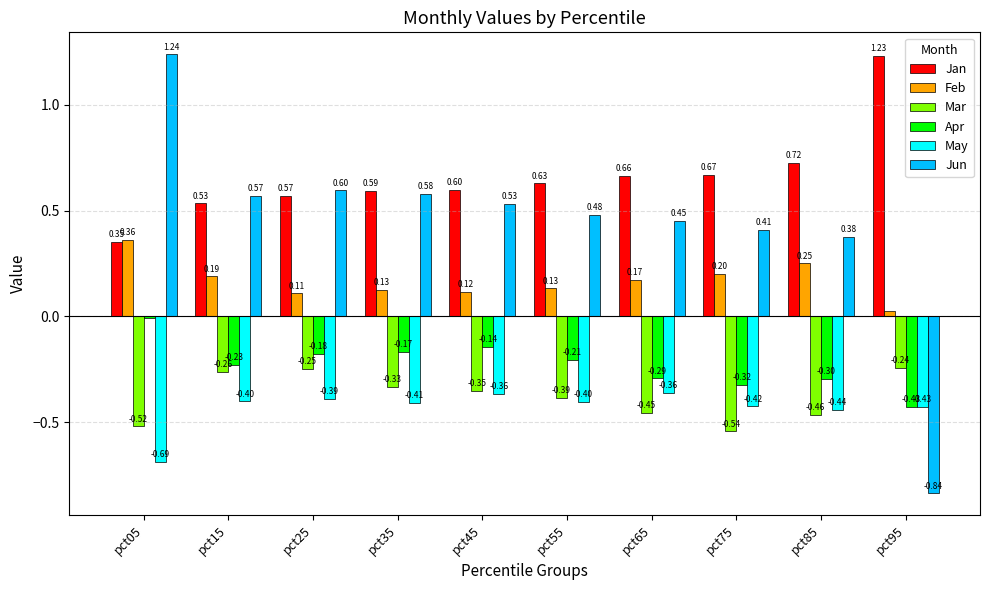

True or false: Apr has a value of -0.6 at pct95.

False